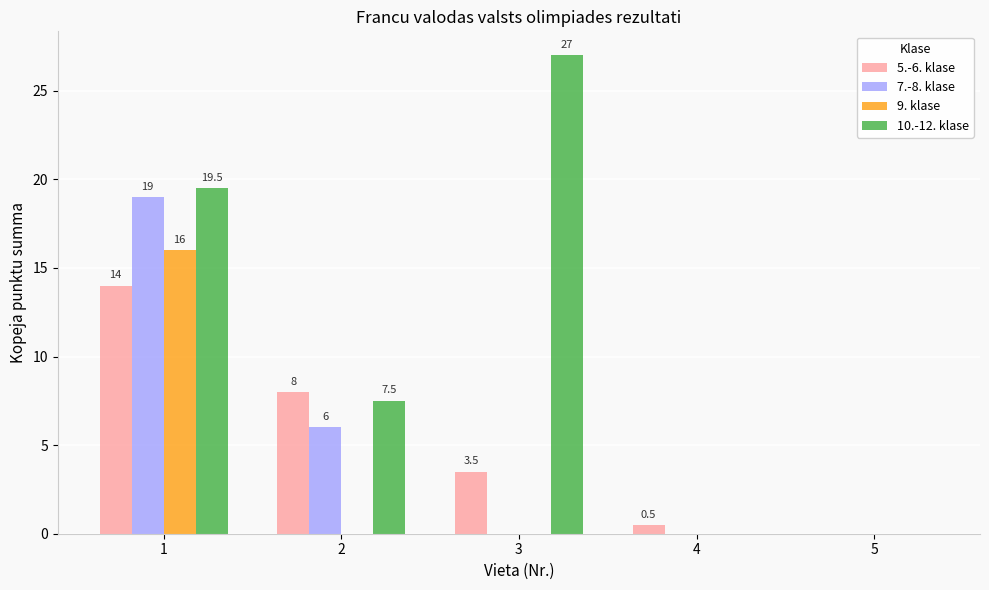

What are all the series names shown in the legend?

5.-6. klase, 7.-8. klase, 9. klase, 10.-12. klase